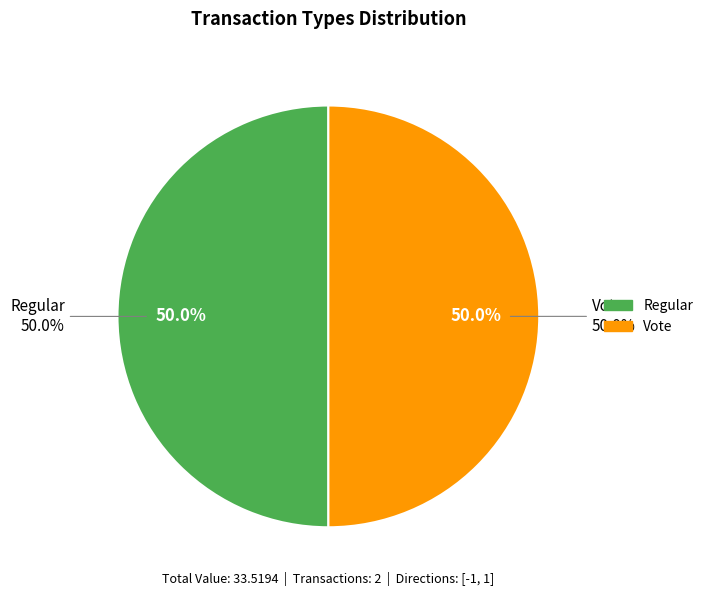

Count the number of slices in the pie.

2